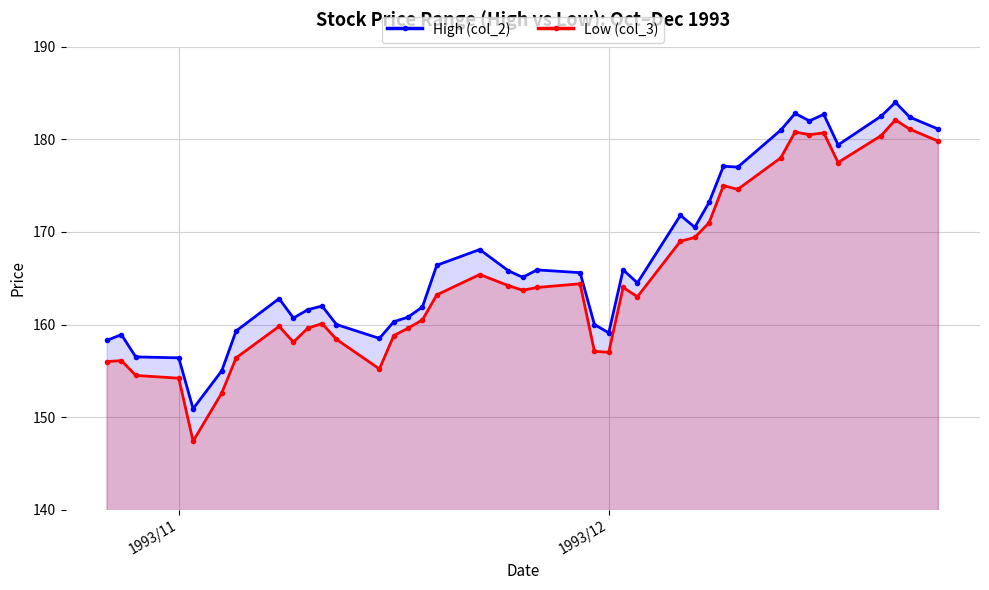

Reading right to left, extract all data points from this chart.

High (col_2): 181.1	182.4	184.0	182.5	179.4	182.7	182.0	182.8	181.0	177.0	177.1	173.2	170.5	171.8	164.5	165.9	159.1	160.0	165.6	165.9	165.1	165.8	168.1	166.4	161.9	160.8	160.3	158.5	160.0	162.0	161.6	160.7	162.8	159.3	155.0	150.9	156.4	156.5	158.9	158.3
Low (col_3): 179.8	181.1	182.1	180.4	177.5	180.7	180.5	180.8	178.0	174.6	175.0	171.0	169.4	169.0	163.0	164.0	157.0	157.1	164.4	164.0	163.7	164.2	165.4	163.2	160.5	159.6	158.8	155.2	158.4	160.1	159.6	158.1	159.8	156.4	152.6	147.4	154.2	154.5	156.1	156.0